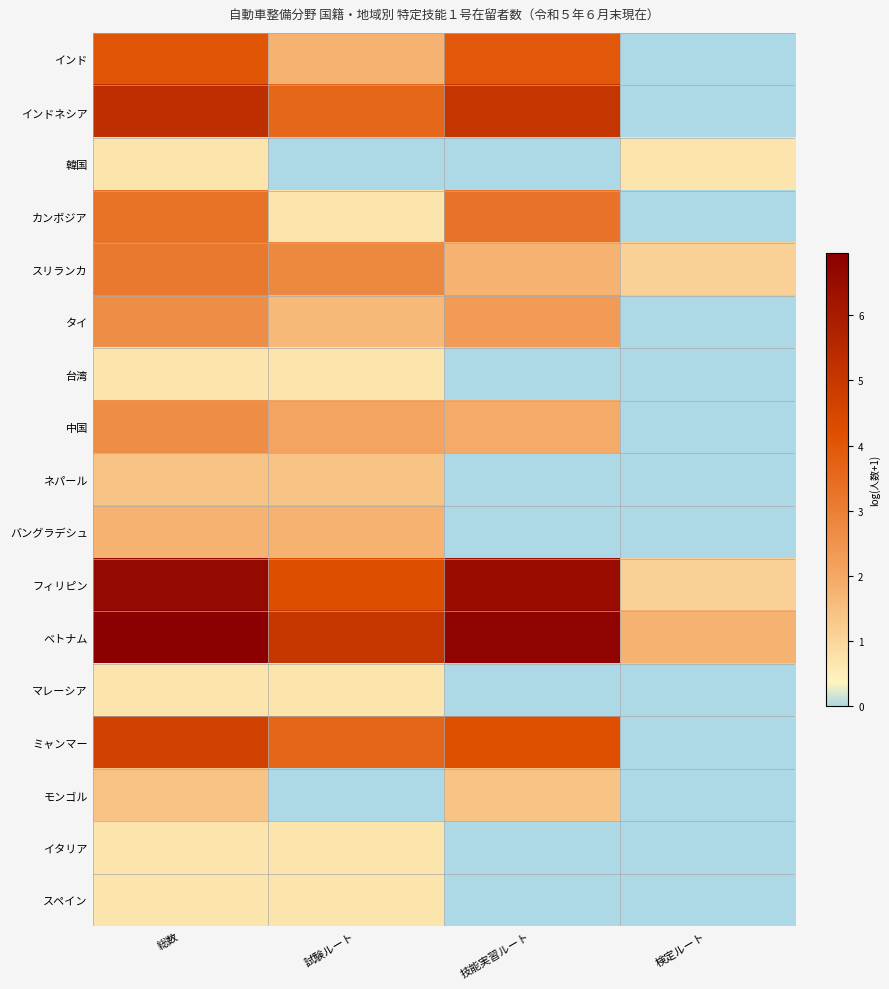

Which series has the largest range (max minus min)?

フィリピン